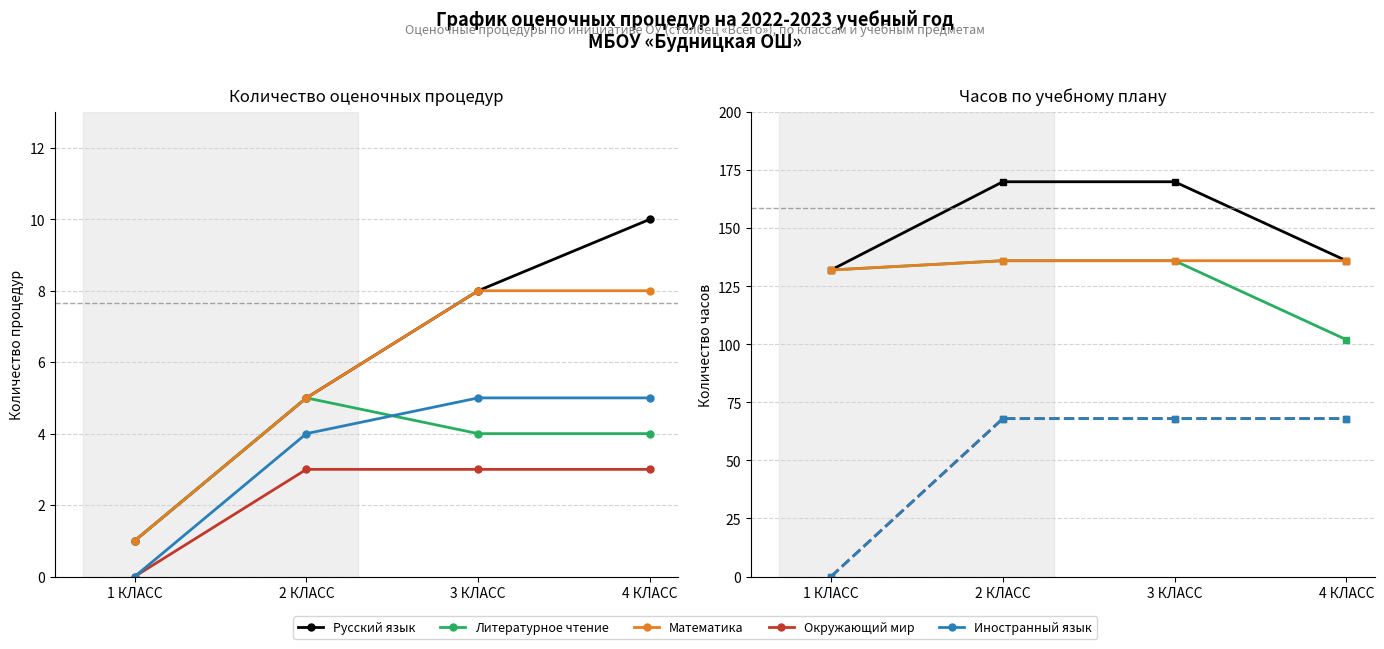

Which series has the largest range (max minus min)?

Окружающий мир